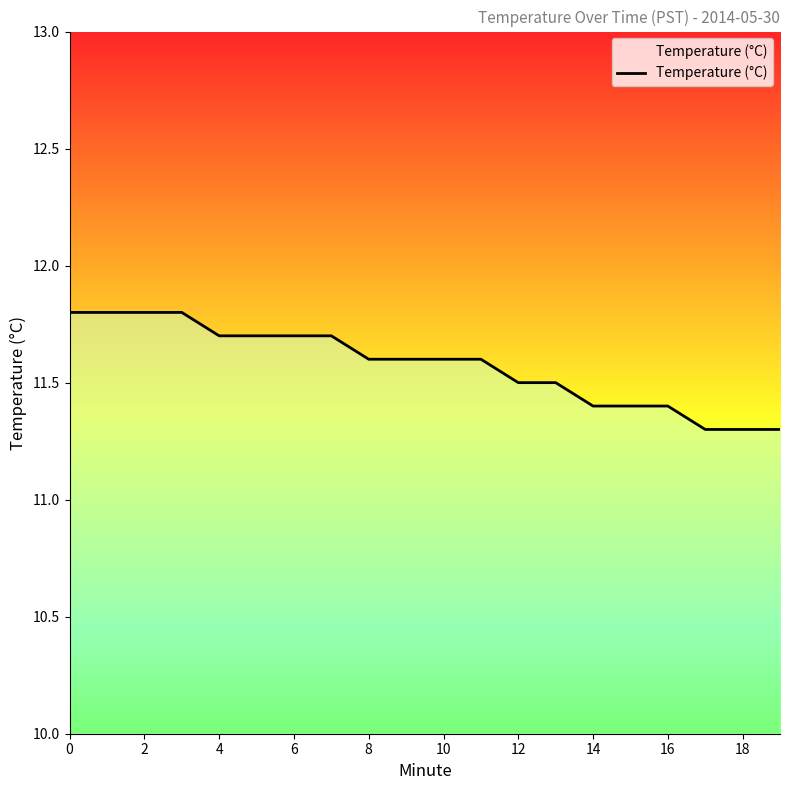

What is the smallest value displayed?

11.3